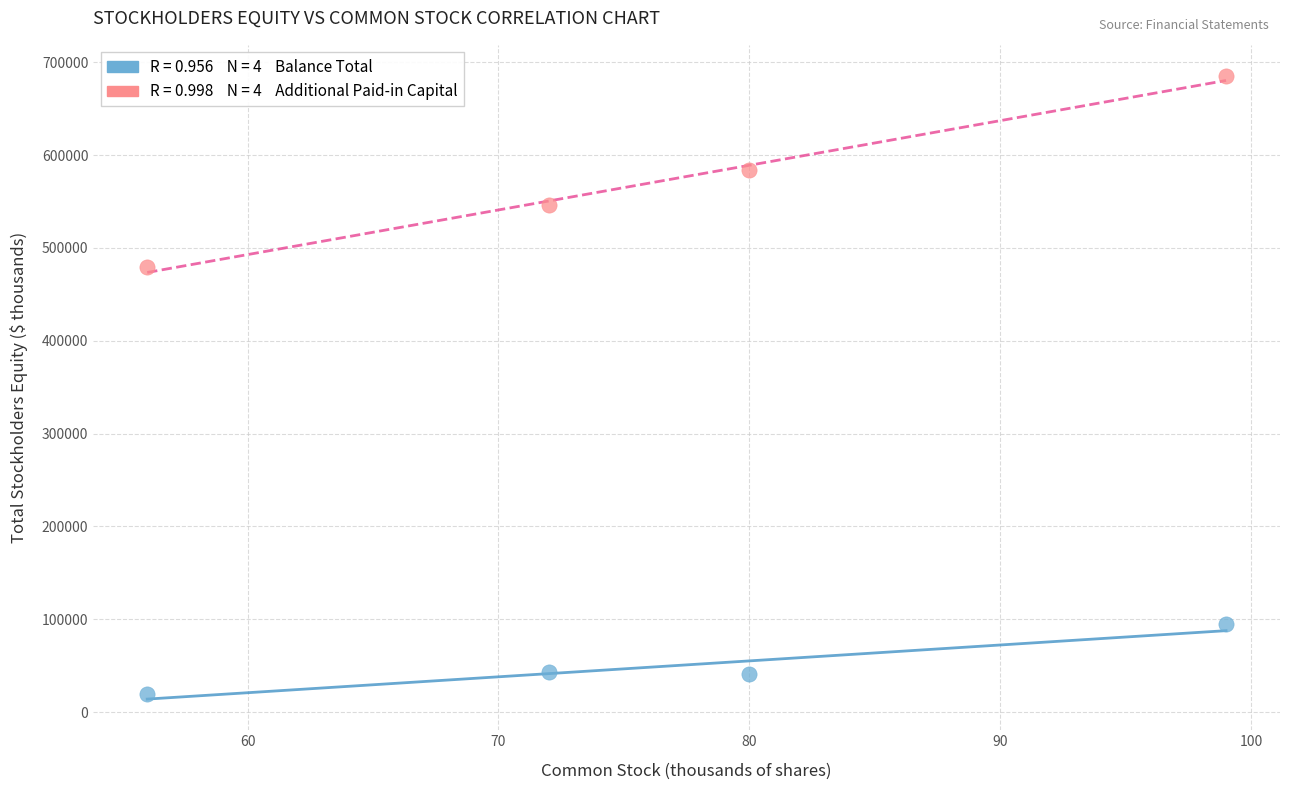

Across all data points, what is the average Y value?

311450